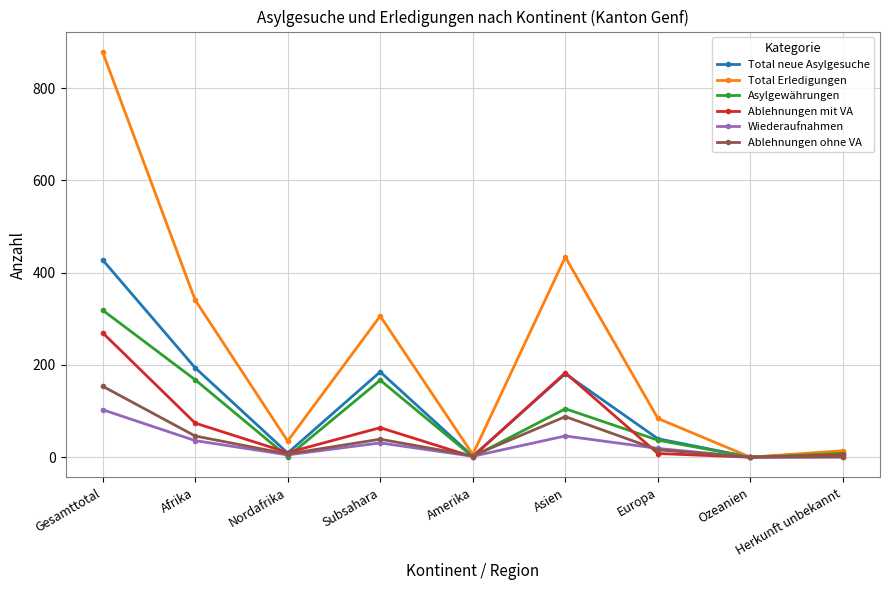

What is the label of the 4th point from the left?

Subsahara